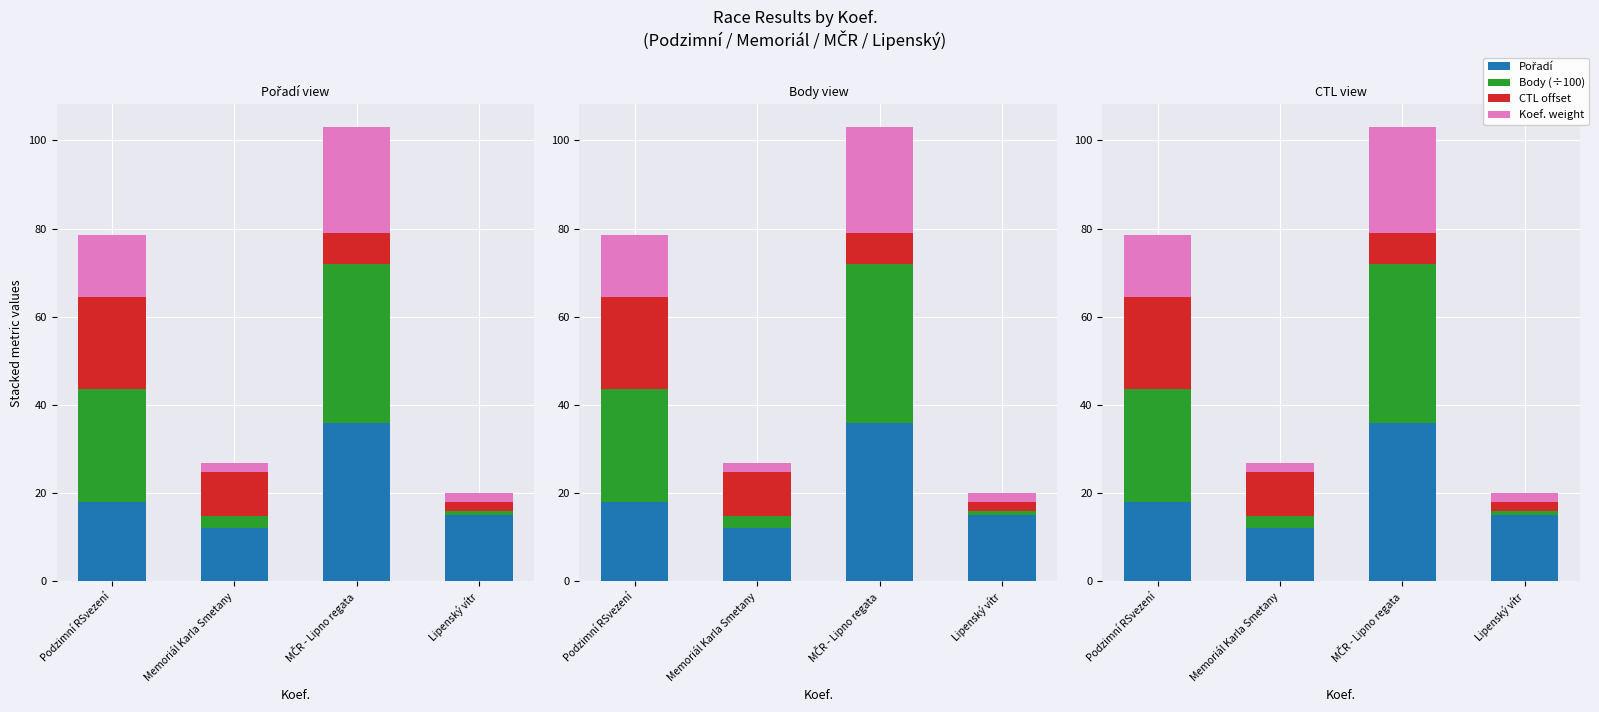

What is the sum of the Pořadí values at Memoriál Karla Smetany and Lipenský vítr?

27.0